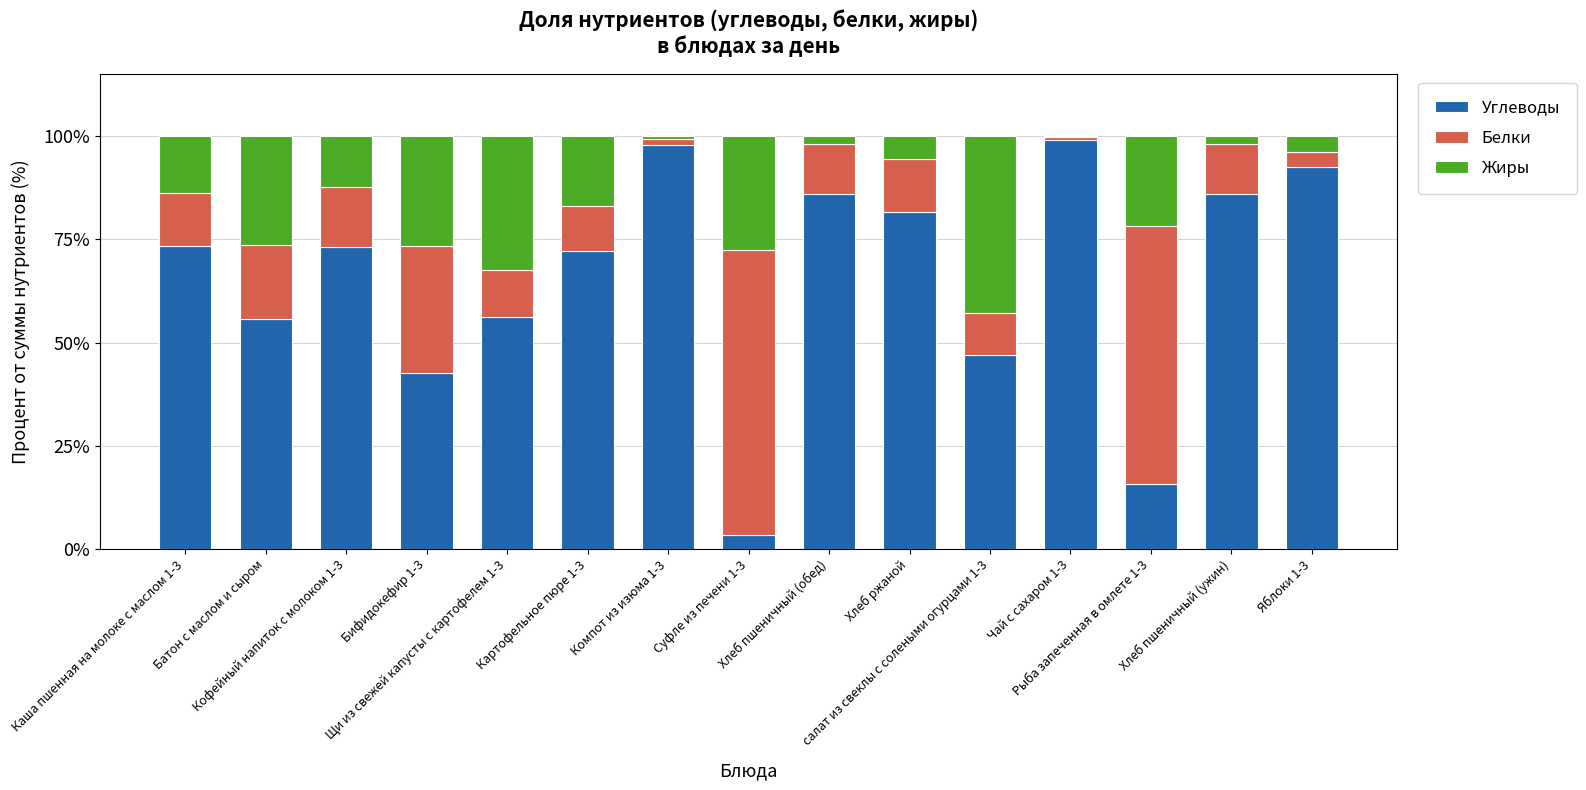

What is the maximum value for Углеводы?

99.2